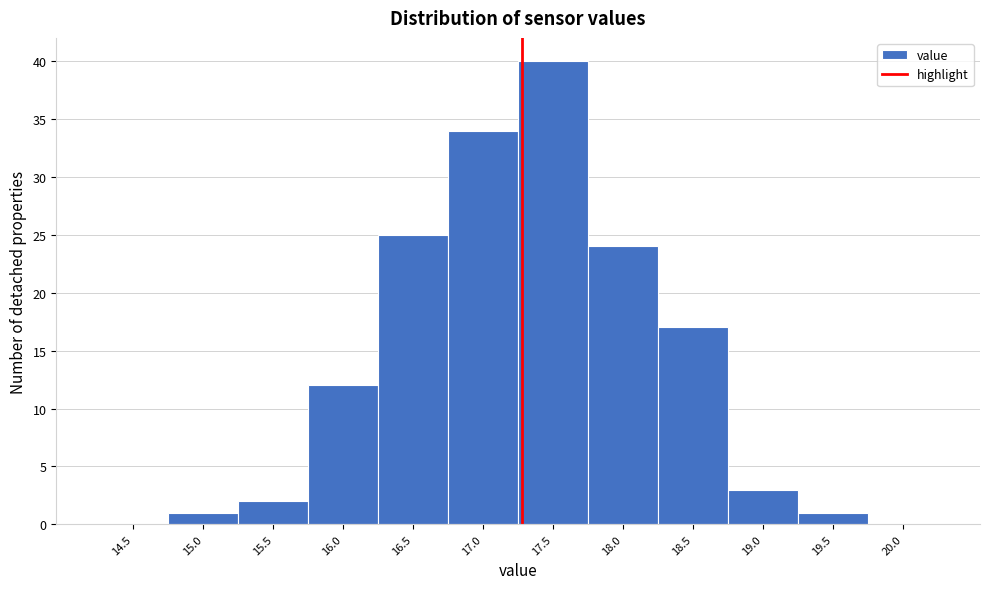

Reading left to right, extract all data points from this chart.

14.5=0	15.0=1	15.5=2	16.0=12	16.5=25	17.0=34	17.5=40	18.0=24	18.5=17	19.0=3	19.5=1	20.0=0